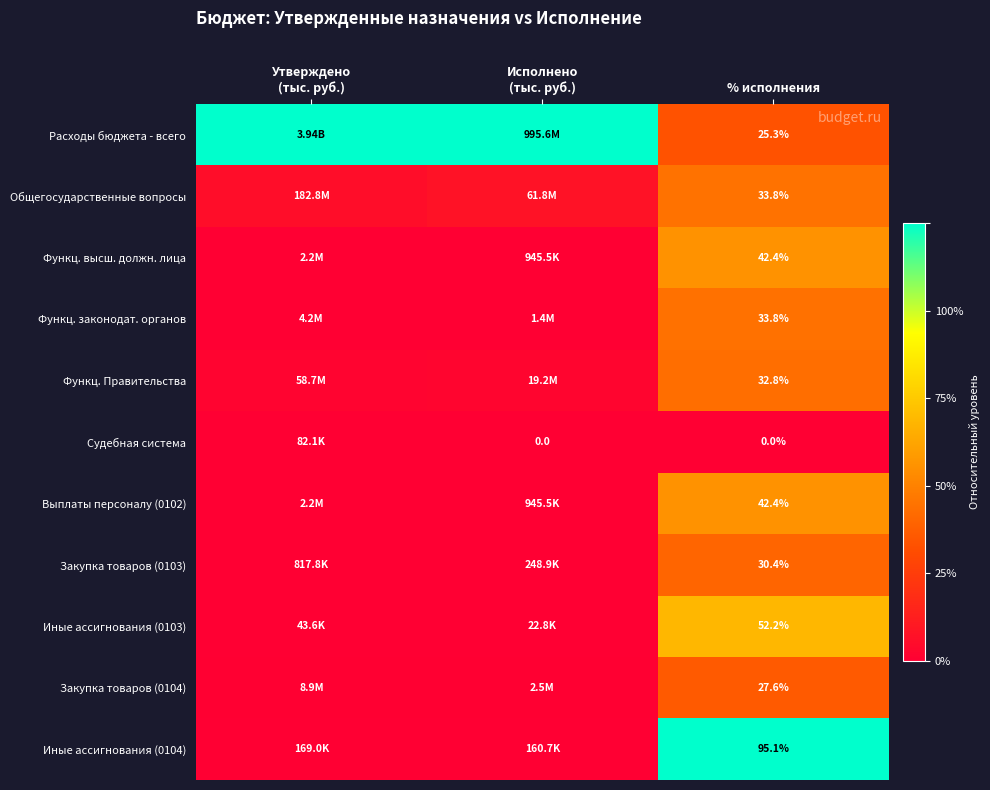

Is the value of Иные ассигнования (0104) at % исполнения greater than the value of Иные ассигнования (0103) at % исполнения?

Yes